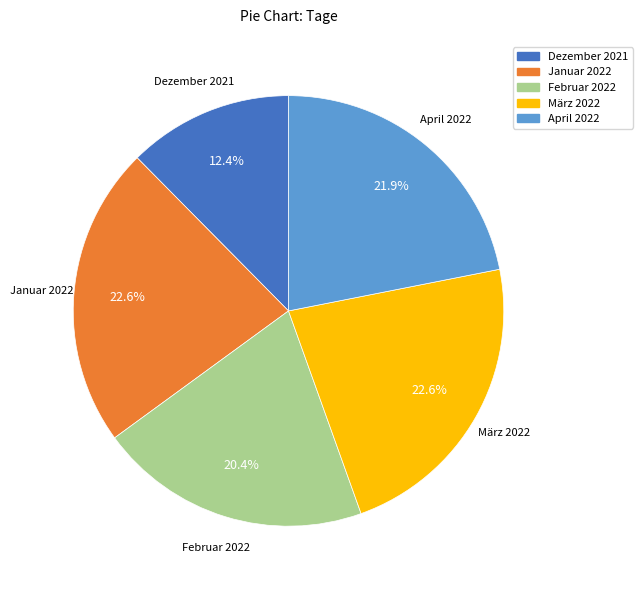

Which category has the smallest portion of the pie?

Dezember 2021